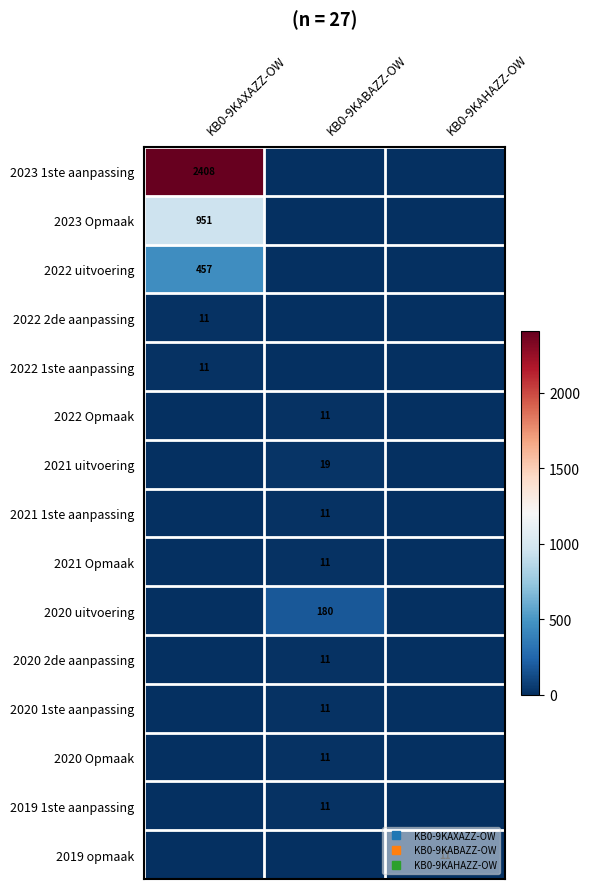

What is the total value across all series at KB0-9KAHAZZ-OW?

11